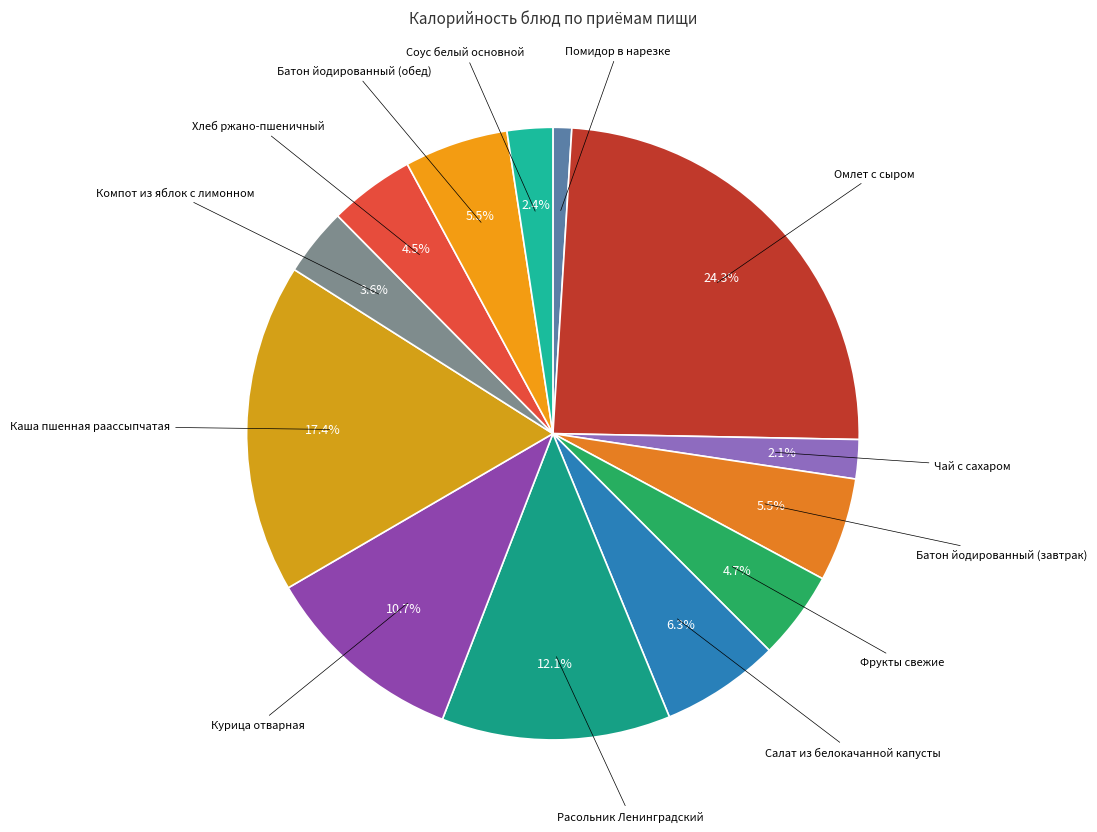

Is Компот из яблок с лимонном the majority of the pie?

No